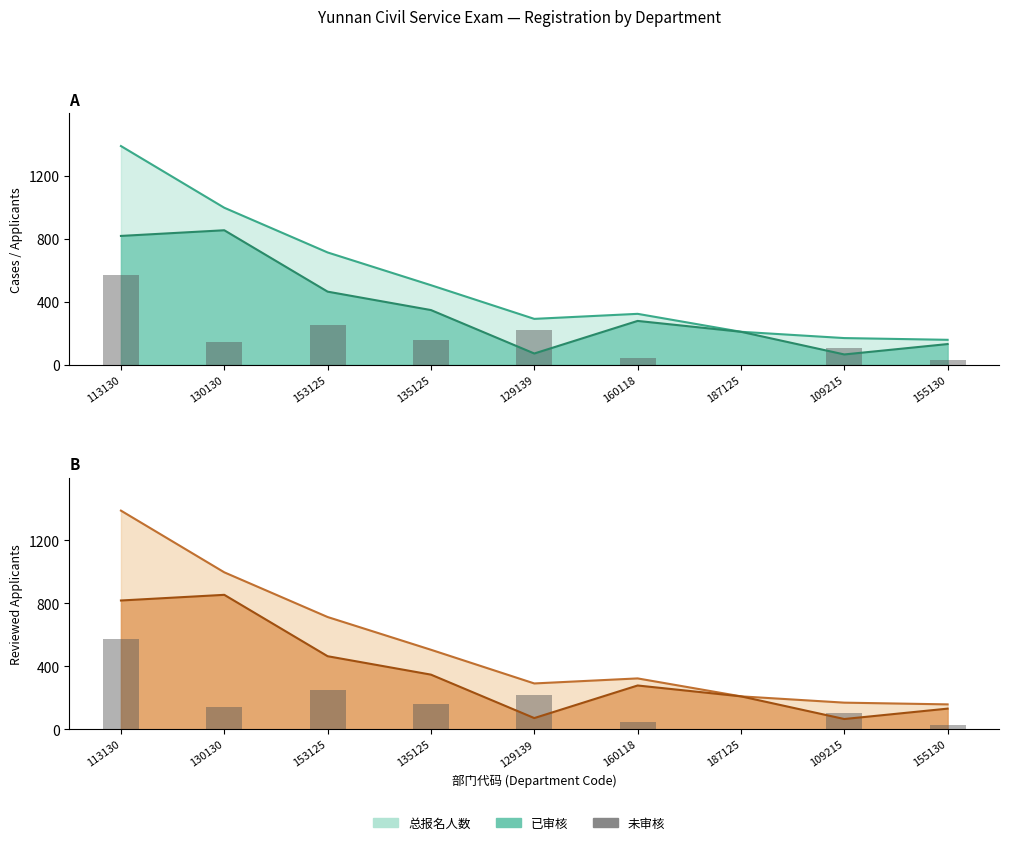

Reading left to right, extract all data points from this chart.

113130=571	130130=143	153125=249	135125=158	129139=220	160118=45	187125=0	109215=104	155130=27